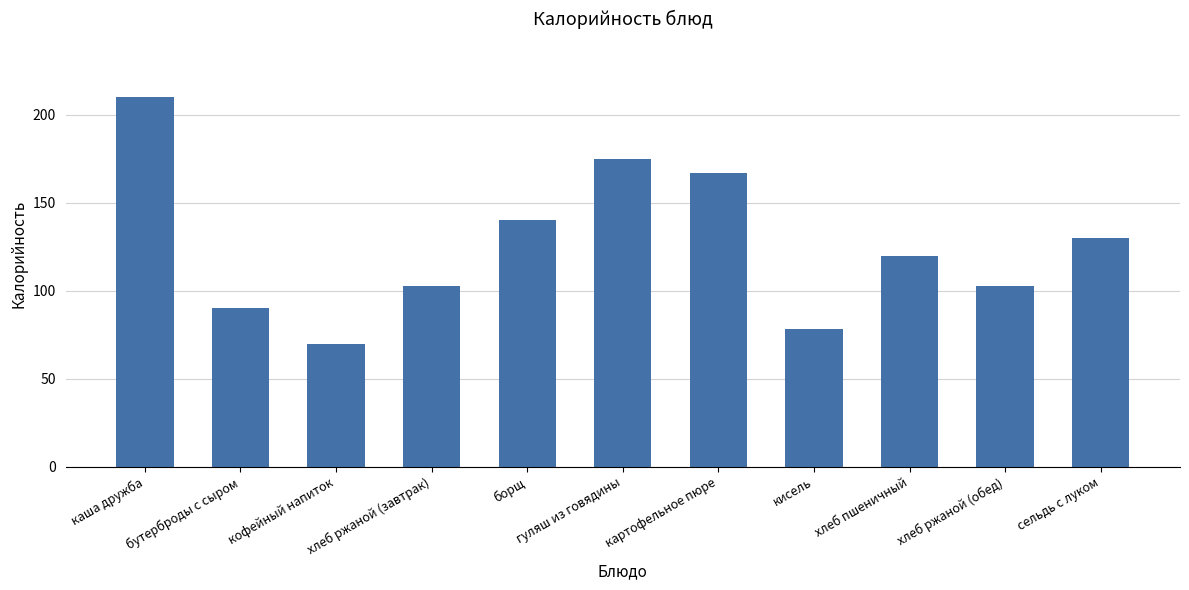

Which label corresponds to the largest value in the chart?

каша дружба